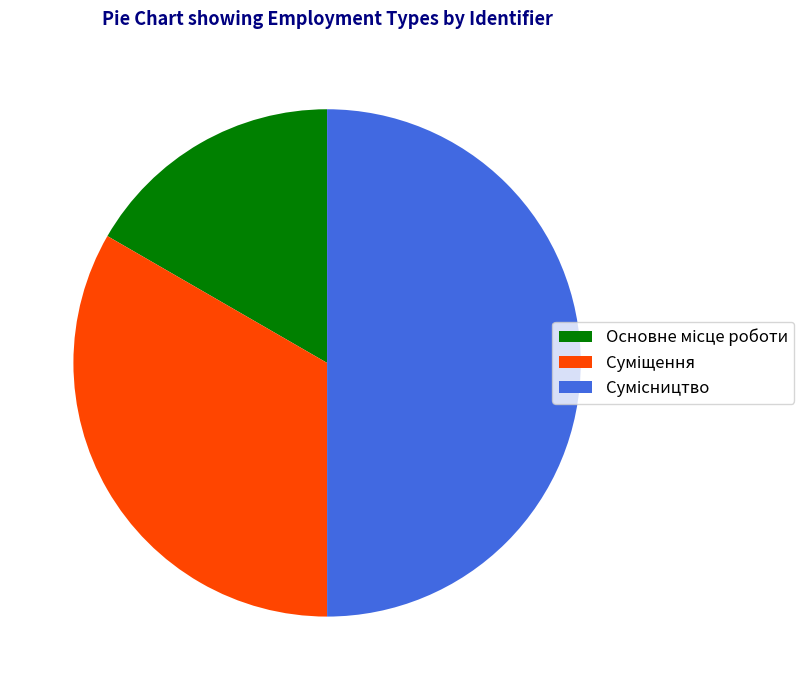

Is Основне місце роботи the majority of the pie?

No